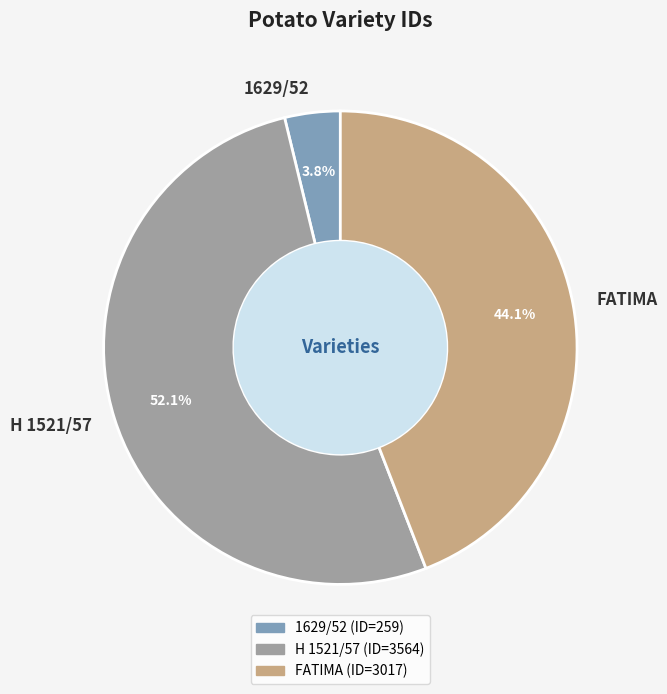

Count the number of slices in the pie.

3